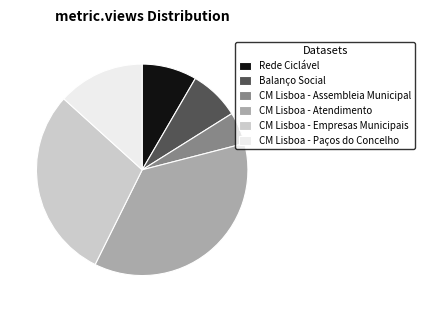

Rank the categories by value from lowest to highest.

CM Lisboa - Assembleia Municipal, Balanço Social, Rede Ciclável, CM Lisboa - Paços do Concelho, CM Lisboa - Empresas Municipais, CM Lisboa - Atendimento